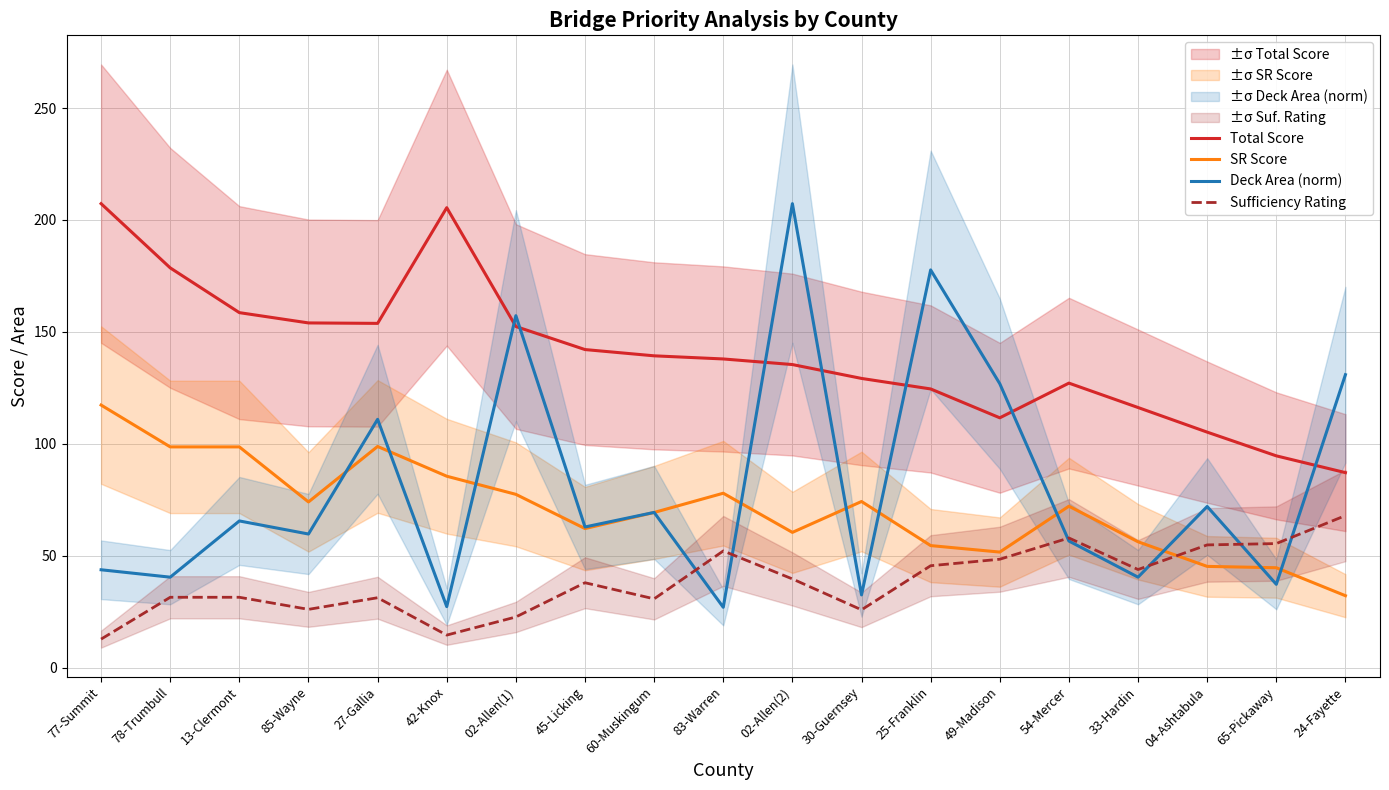

The value of Deck Area (norm) at 85-Wayne is 59.7. True or false?

True